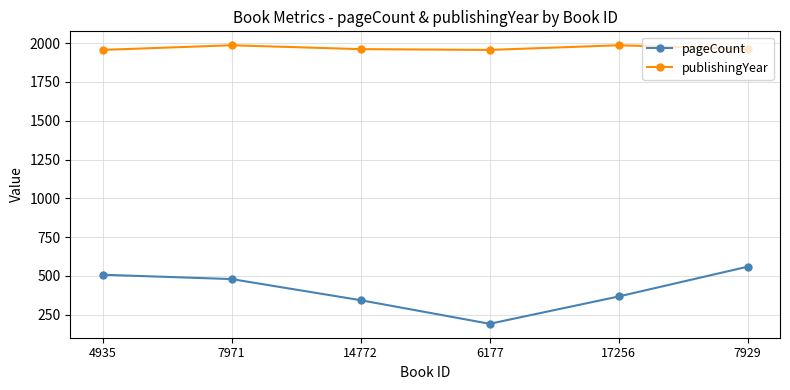

Read the pageCount value at 6177, to the nearest 10.

190